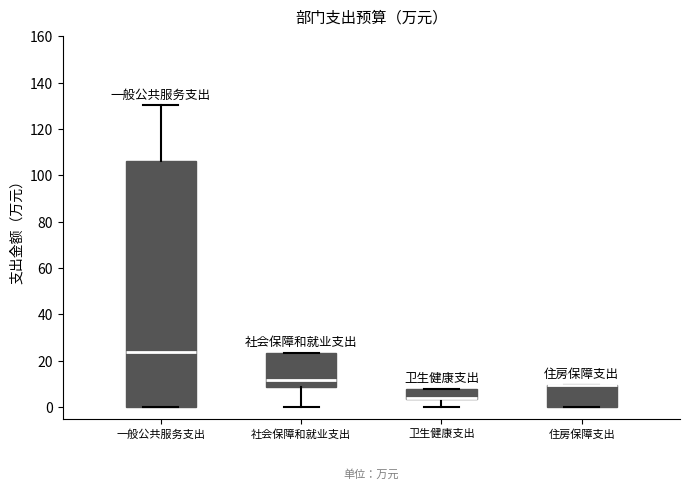

Reading left to right, transcribe this box plot: for each box, give where its median line is, the range the box spans, and where its two whiskers end, as read against the y-axis. The values are not printed on the chart, so give them approximately, as read against the axis.

一般公共服务支出: median 24, box 0 to 106, whiskers 0 to 130
社会保障和就业支出: median 12, box 8 to 24, whiskers 0 to 24
卫生健康支出: median 4 (drawn on the box's lower edge), box 4 to 8, whiskers 0 to 8
住房保障支出: median 10 (drawn on the box's upper edge), box 0 to 10, whiskers 0 to 10